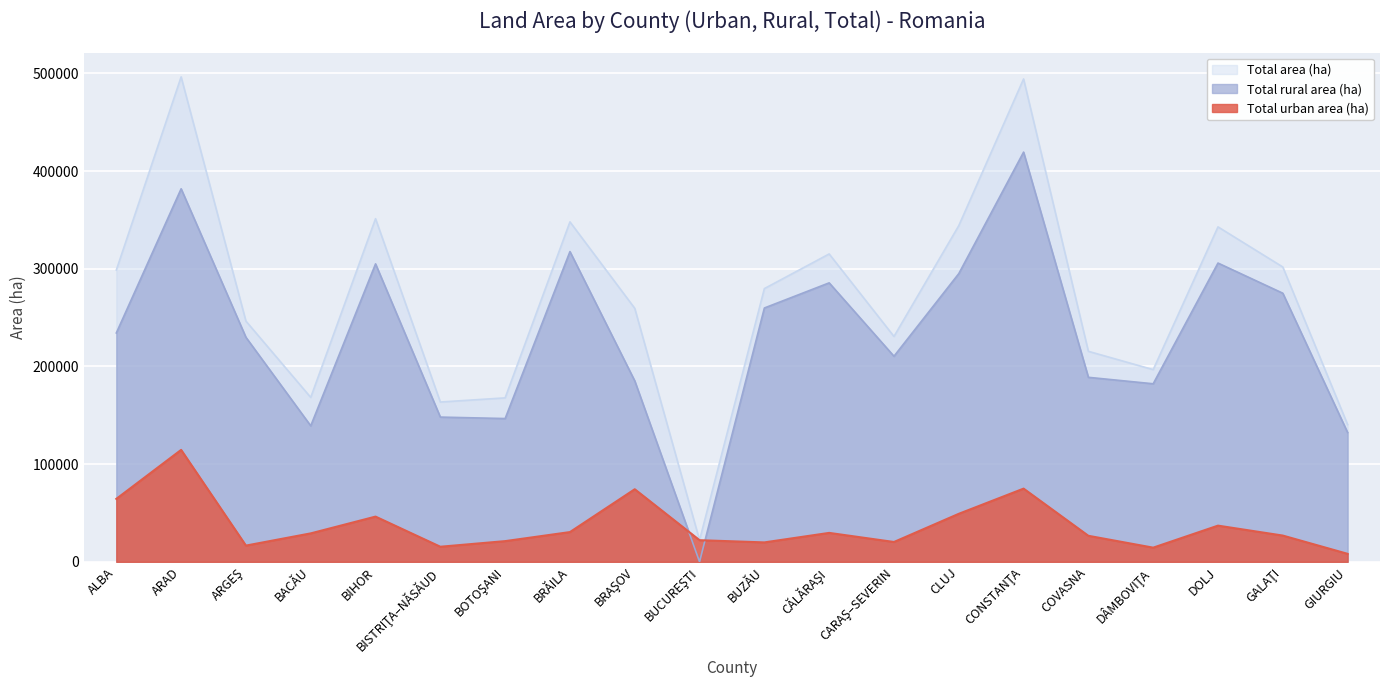

Rank the series by their maximum value, from lowest to highest.

Total urban area (ha), Total rural area (ha), Total area (ha)